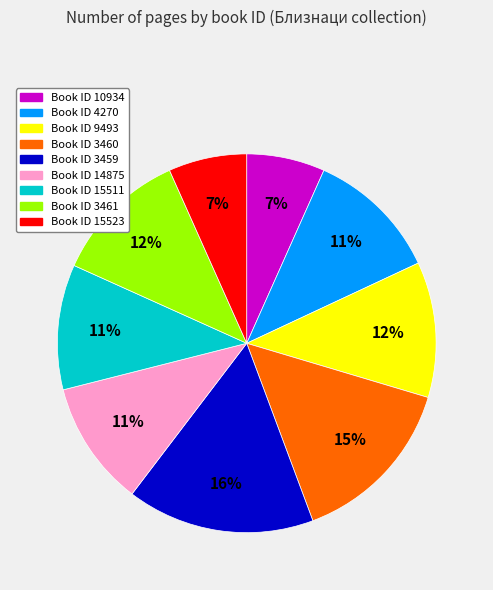

Approximately how many times larger is the value at Book ID 4270 compared to Book ID 3459?

0.7